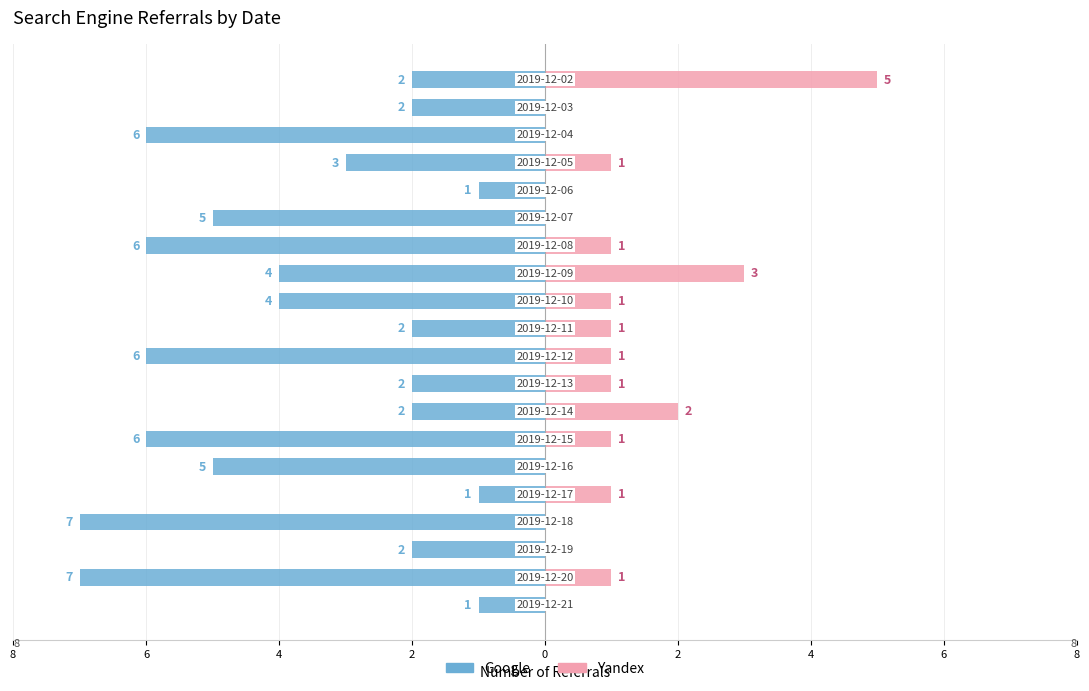

Count the Yandex values in the range 0 to 1.

17